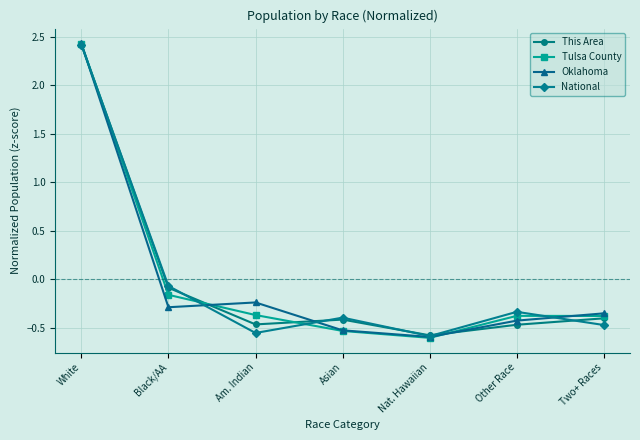

In National, how many points are lower than both neighbors (excluding endpoints)?

2